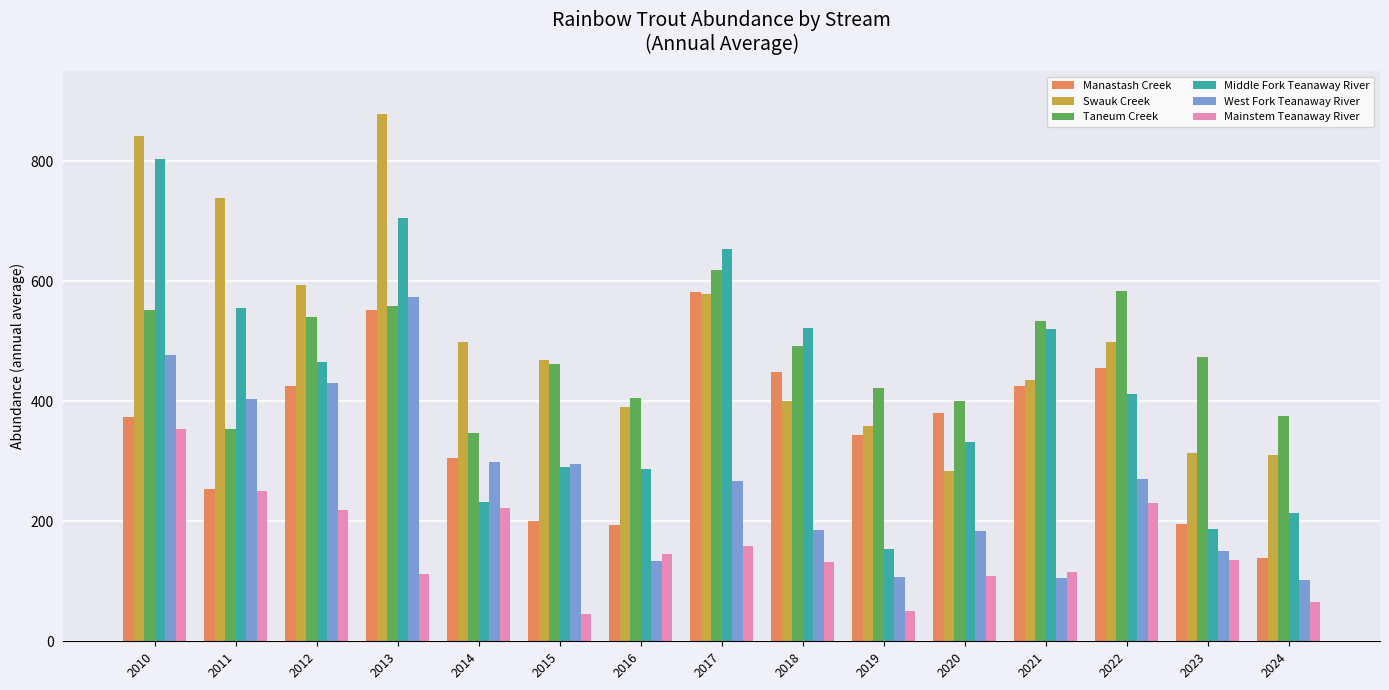

Is the value of Swauk Creek at 2013 greater than the value of Middle Fork Teanaway River at 2011?

Yes